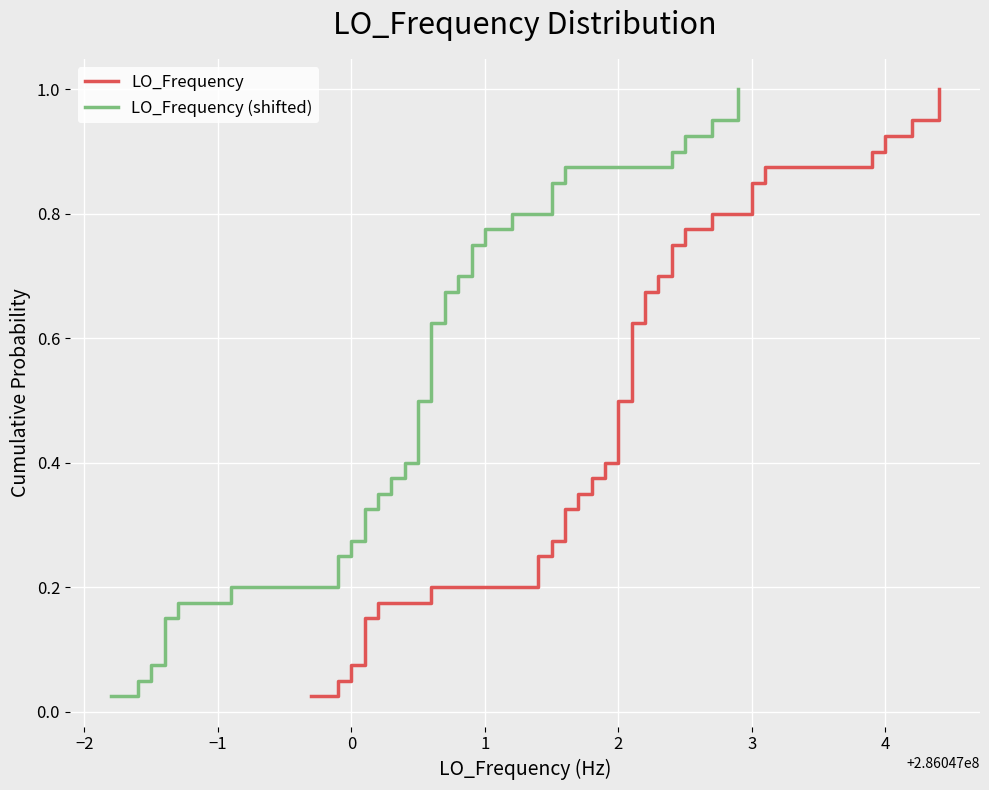

Is the value of LO_Frequency at 19 greater than the value of LO_Frequency (shifted) at 18?

Yes